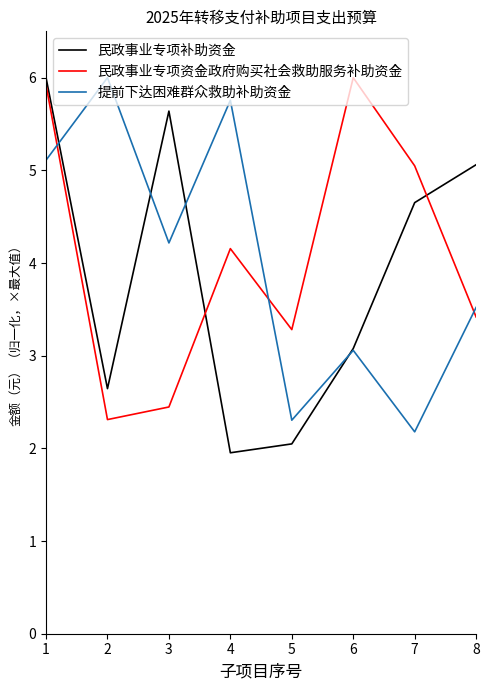

Is the value of 提前下达困难群众救助补助资金 at 2 greater than the value of 民政事业专项资金政府购买社会救助服务补助资金 at 5?

Yes